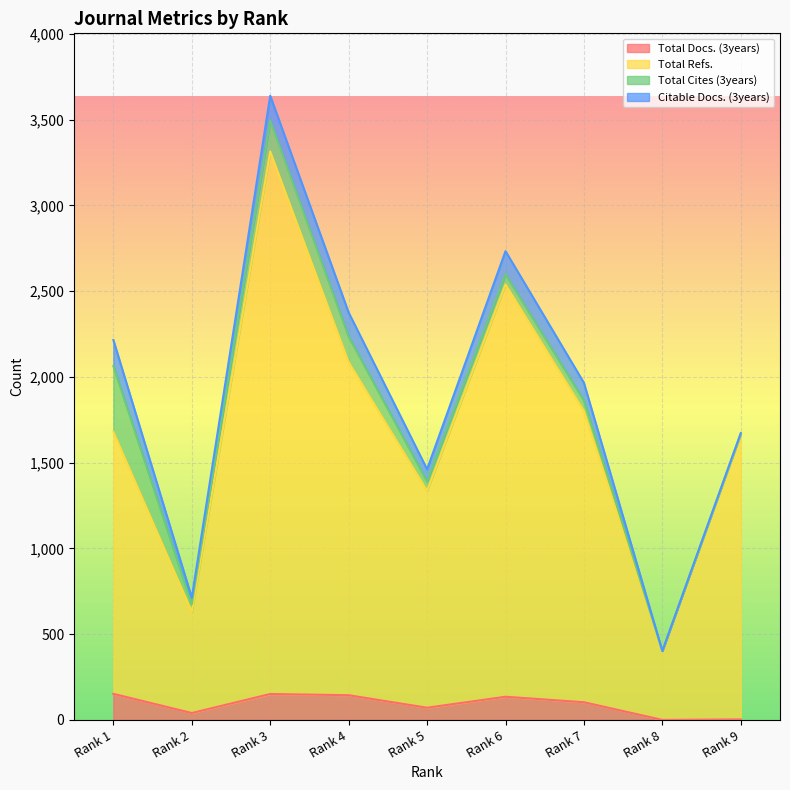

Where is the first local minimum for Total Docs. (3years)?

Rank 2